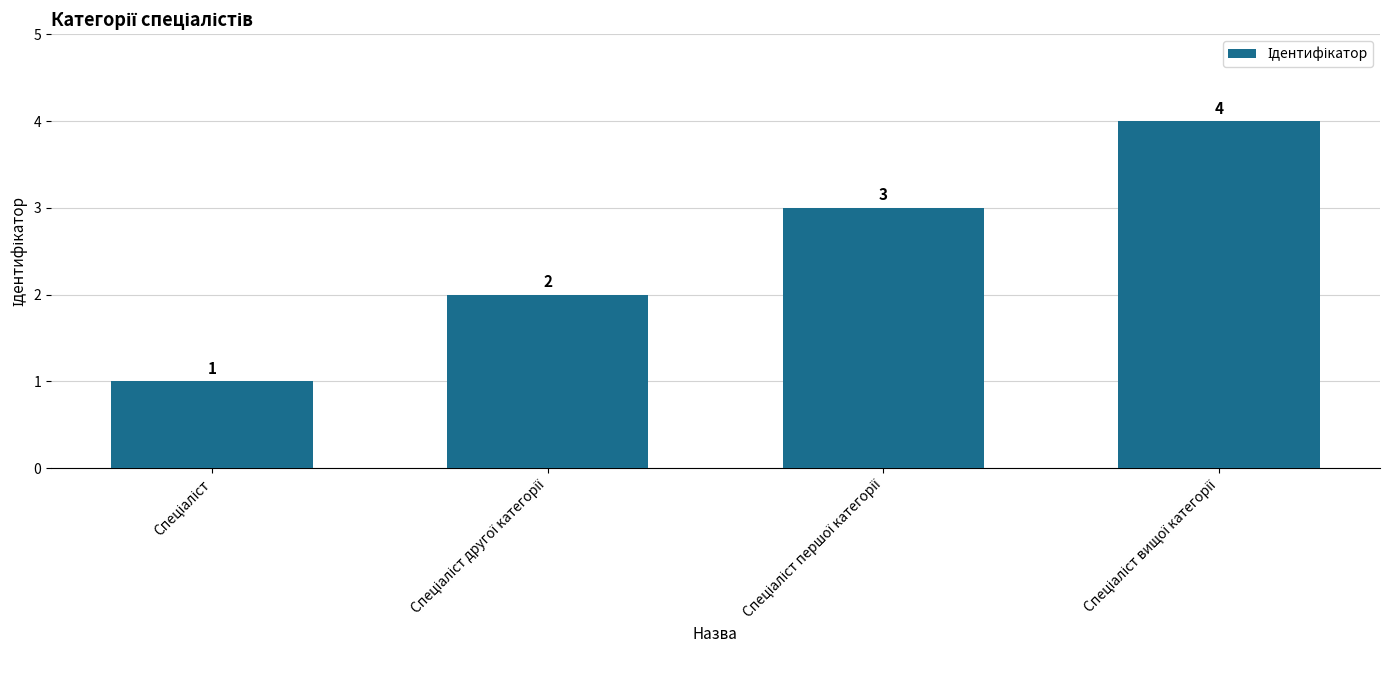

Count the values in the range 2 to 4.

3